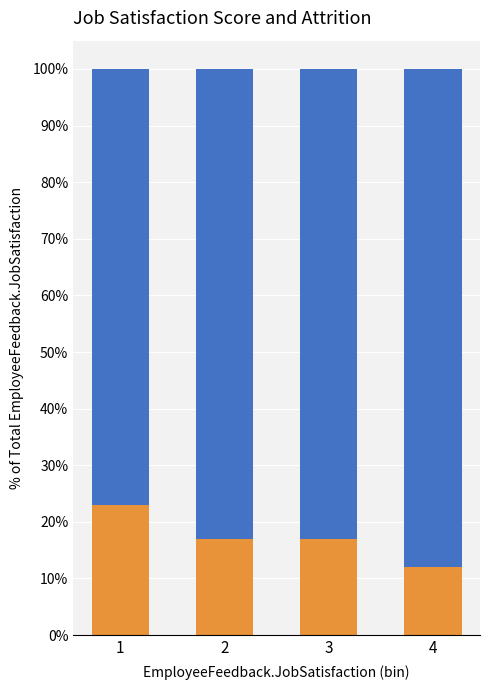

What is the total value across all series at 3?

100